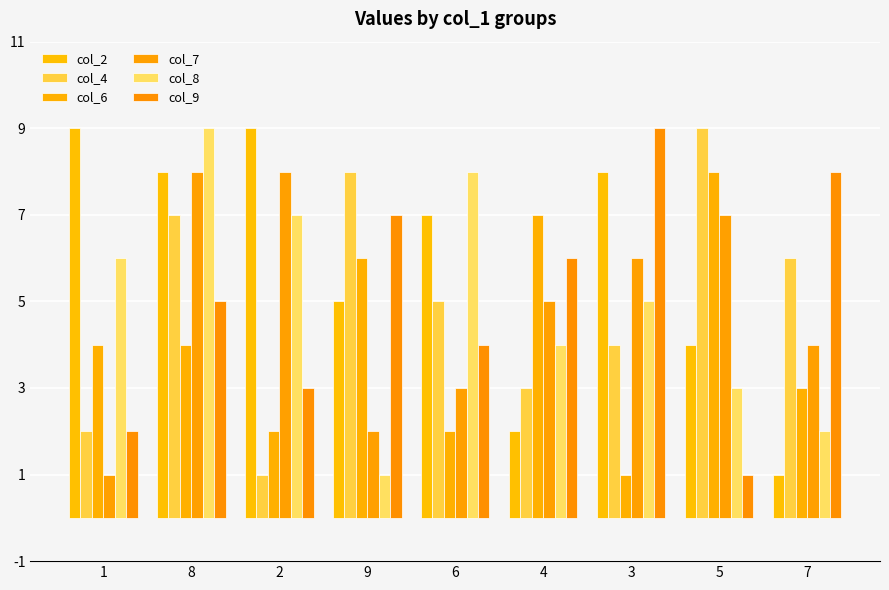

Reading left to right, transcribe all the data shown in this chart.

col_2: 9	8	9	5	7	2	8	4	1
col_4: 2	7	1	8	5	3	4	9	6
col_6: 4	4	2	6	2	7	1	8	3
col_7: 1	8	8	2	3	5	6	7	4
col_8: 6	9	7	1	8	4	5	3	2
col_9: 2	5	3	7	4	6	9	1	8